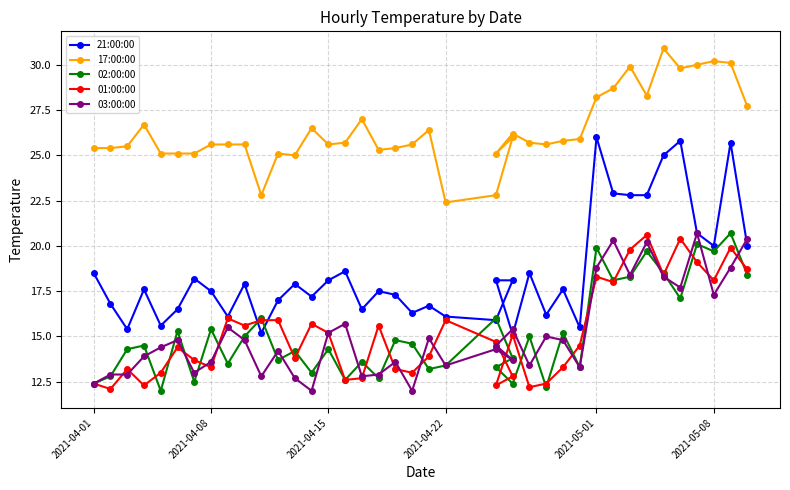

In 02:00:00, how many points are higher than both neighbors (excluding endpoints)?

15